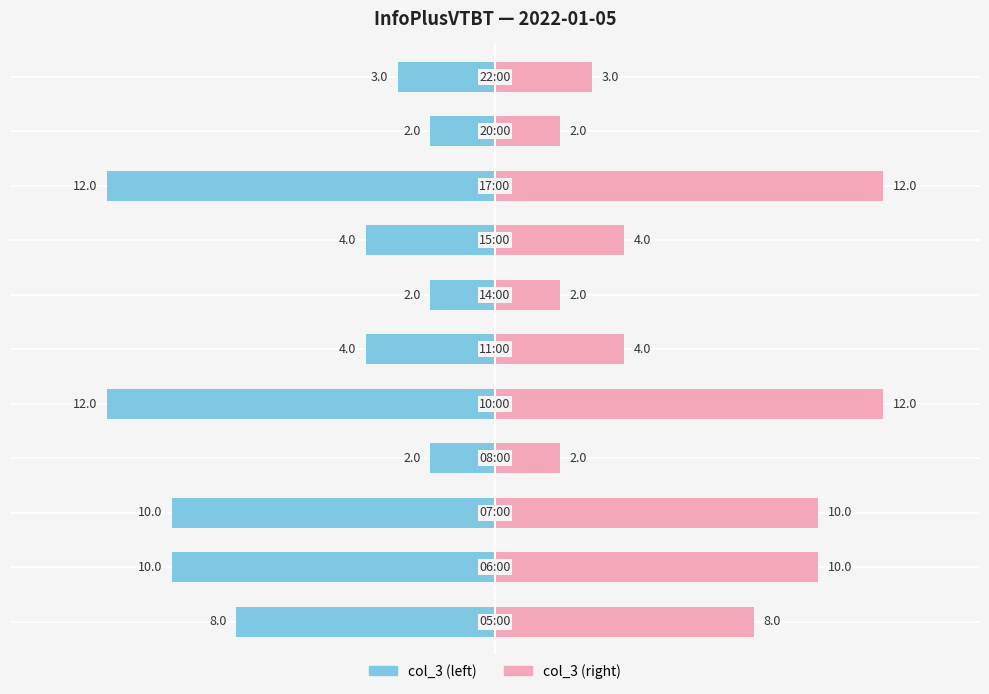

Which series changed the most between 0 and 9?

col_3 (left)